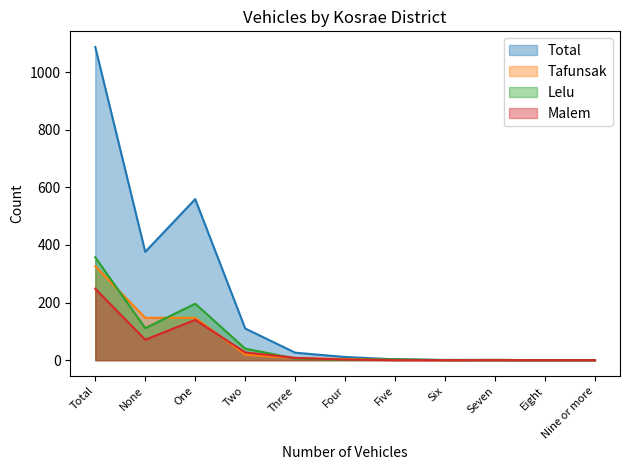

True or false: Malem has a value of -115 at Seven.

False